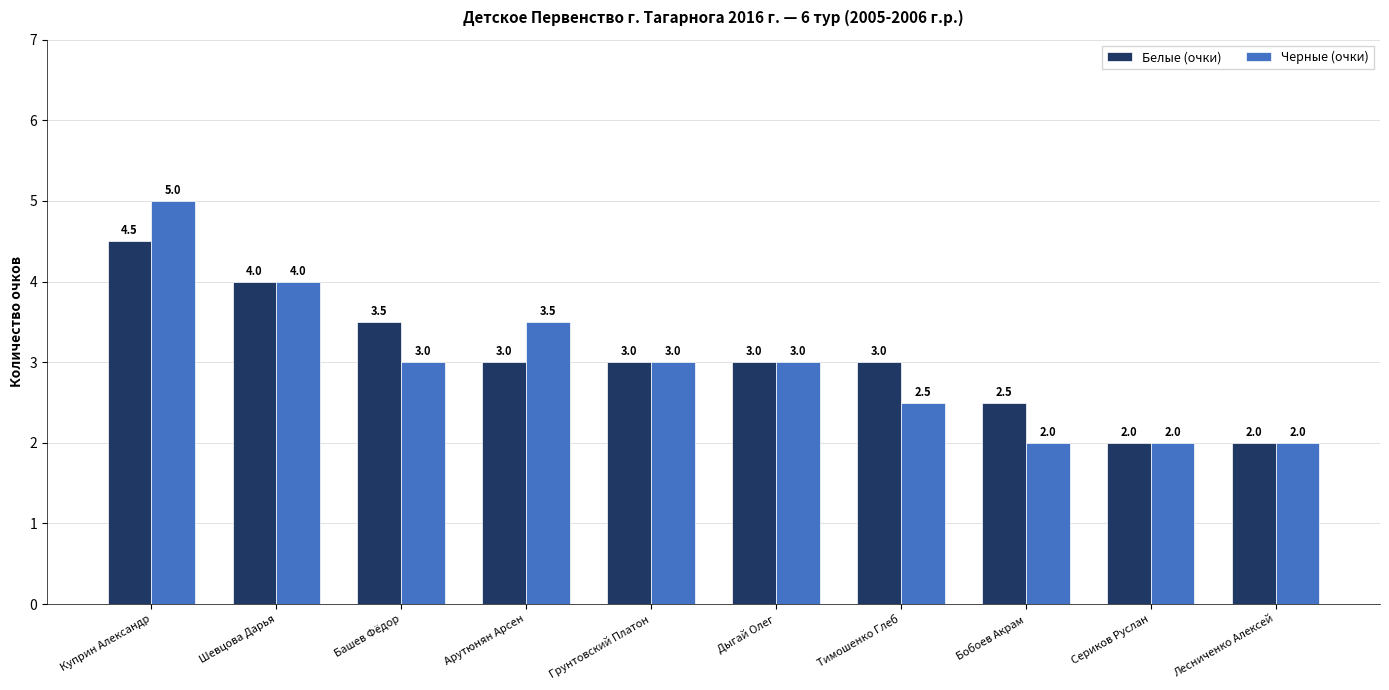

Is it true that Черные (очки) equals 2.0 at Бобоев Акрам?

True